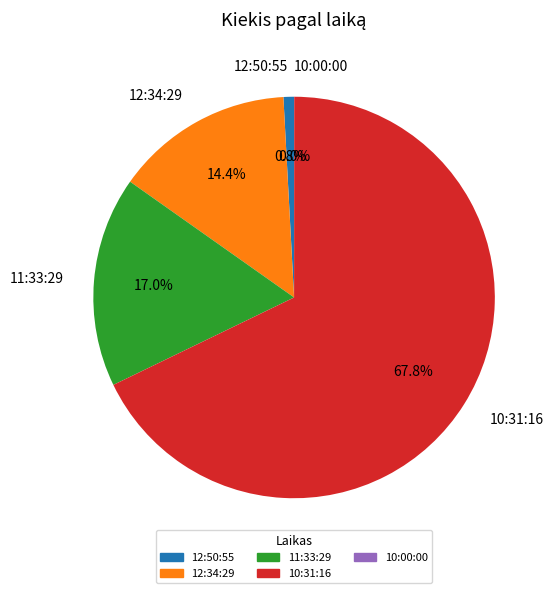

Combined, do 12:50:55 and 10:31:16 account for over 50%?

Yes